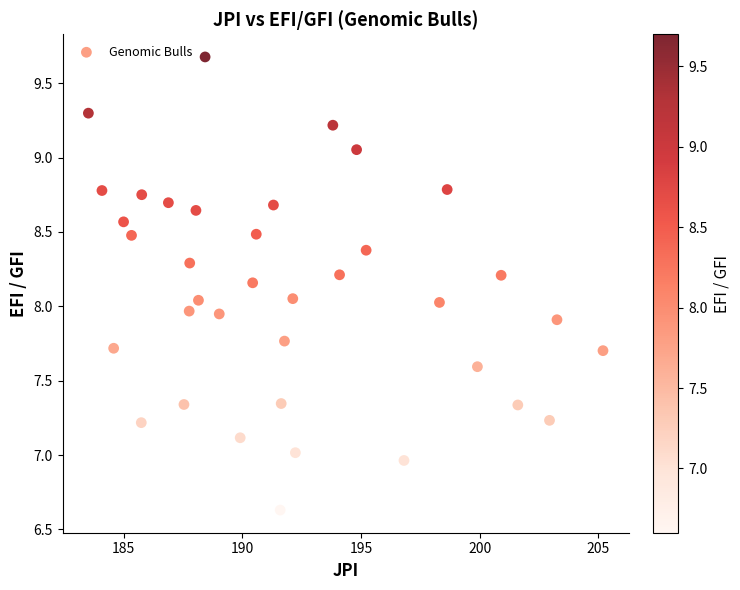

What is the range of Y values (max minus min)?

3.0